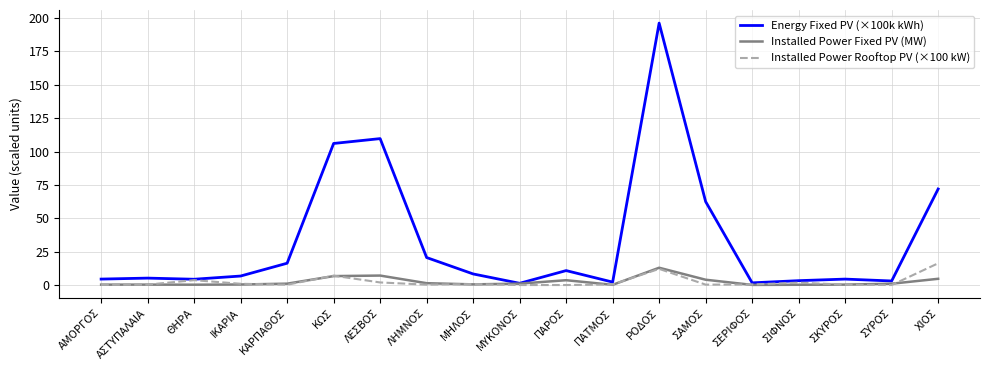

Is it true that Energy Fixed PV (×100k kWh) equals 8.3 at ΜΗΛΟΣ?

True